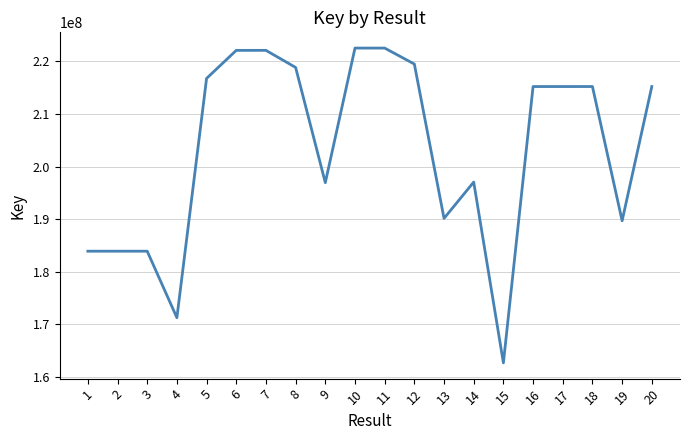

What is the change in value from 3 to 9?

+13017423